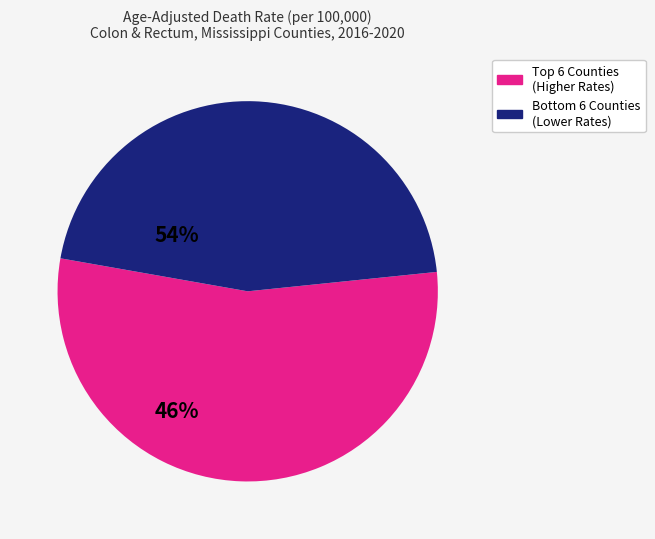

Does any single category account for the majority?

Yes